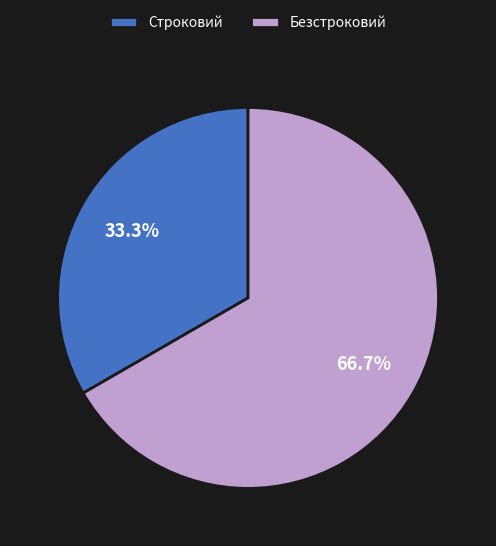

Count the number of slices in the pie.

2